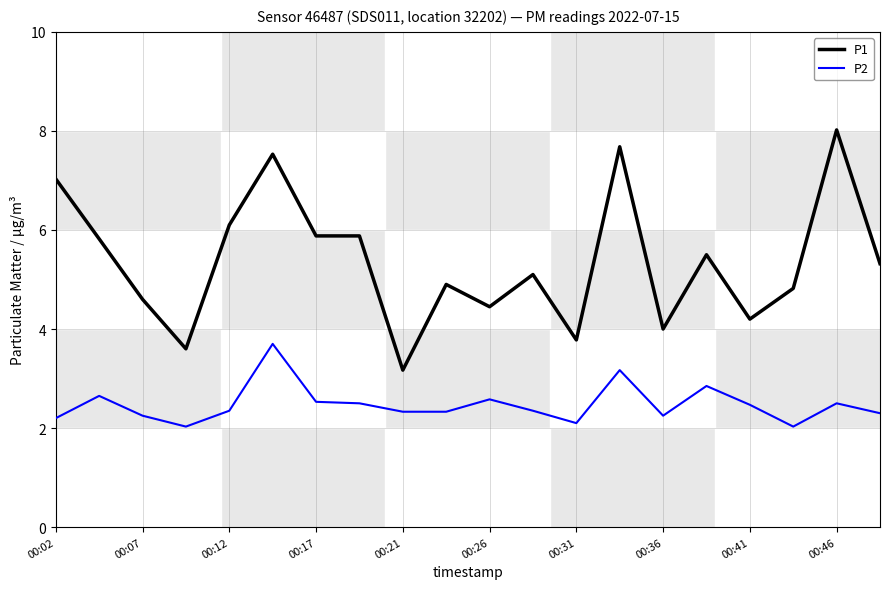

How many values in the P1 series are below 5?

9